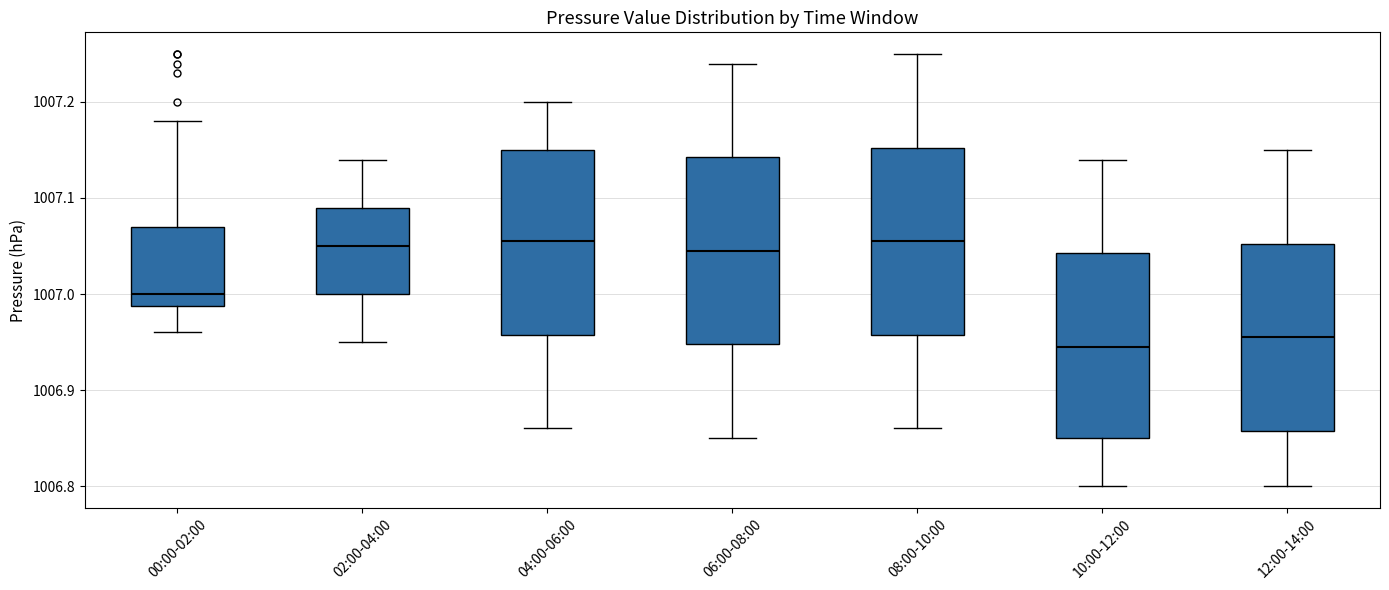

Reading left to right, read every box against the y-axis: the position of its median line, the range the box covers, and the ends of its whiskers. The values are not printed on the chart, so give them approximately, as read against the axis.

00:00-02:00: median 1007.00, box 1006.99 to 1007.07, whiskers 1006.96 to 1007.18
02:00-04:00: median 1007.05, box 1007.00 to 1007.09, whiskers 1006.95 to 1007.14
04:00-06:00: median 1007.06, box 1006.96 to 1007.15, whiskers 1006.86 to 1007.20
06:00-08:00: median 1007.05, box 1006.95 to 1007.14, whiskers 1006.85 to 1007.24
08:00-10:00: median 1007.06, box 1006.96 to 1007.15, whiskers 1006.86 to 1007.25
10:00-12:00: median 1006.95, box 1006.85 to 1007.04, whiskers 1006.80 to 1007.14
12:00-14:00: median 1006.96, box 1006.86 to 1007.05, whiskers 1006.80 to 1007.15